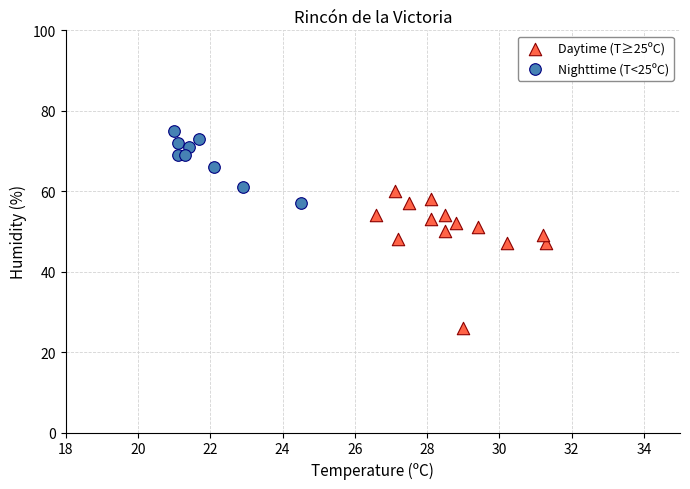

Which series contains the highest Y value?

Nighttime (T<25ºC)